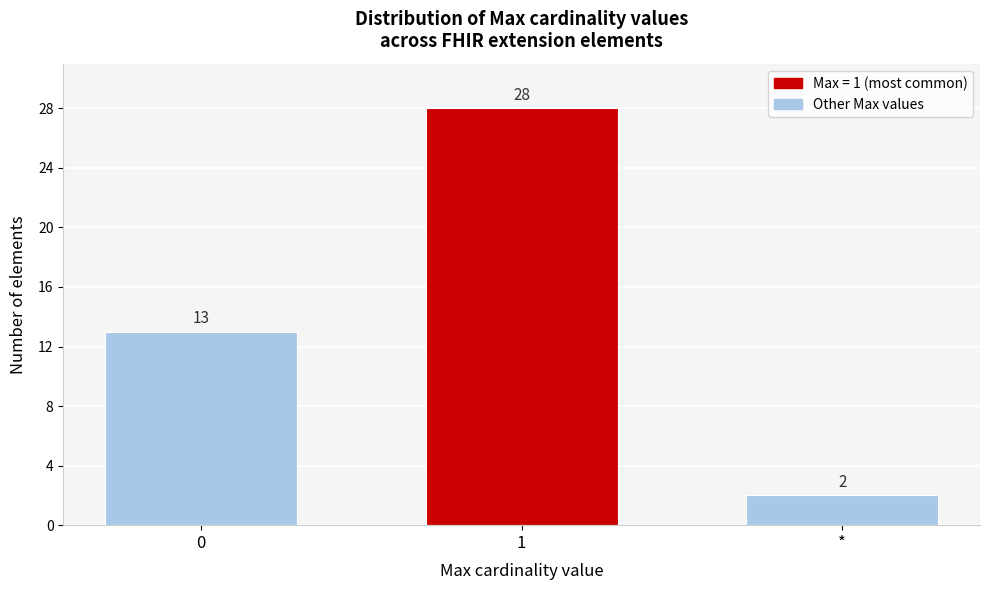

Reading left to right, what are all the values shown in this chart?

13	28	2